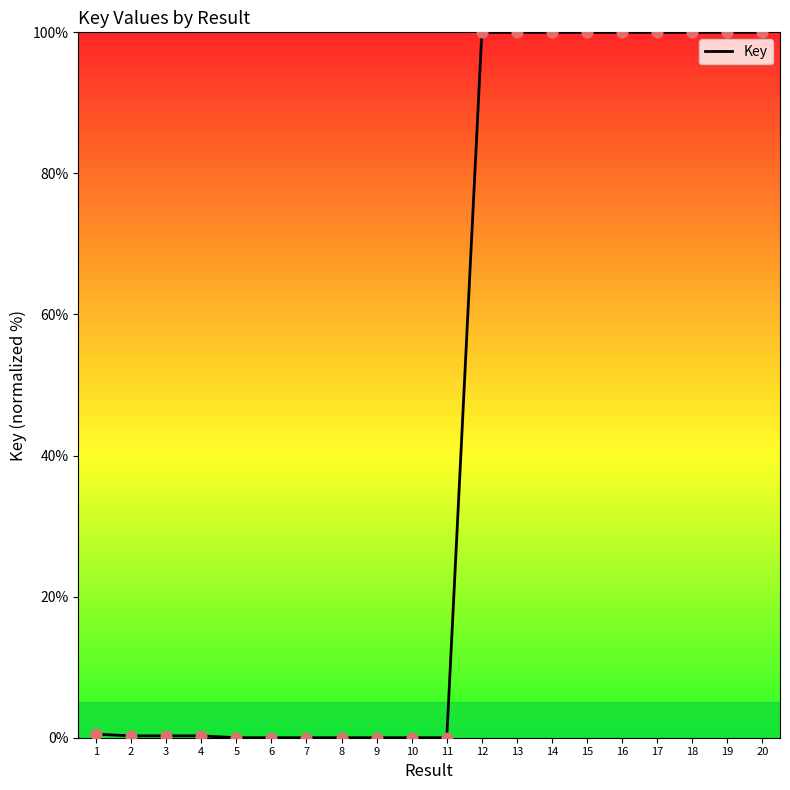

What is the ratio of the value at 19 to the value at 20?

1.0